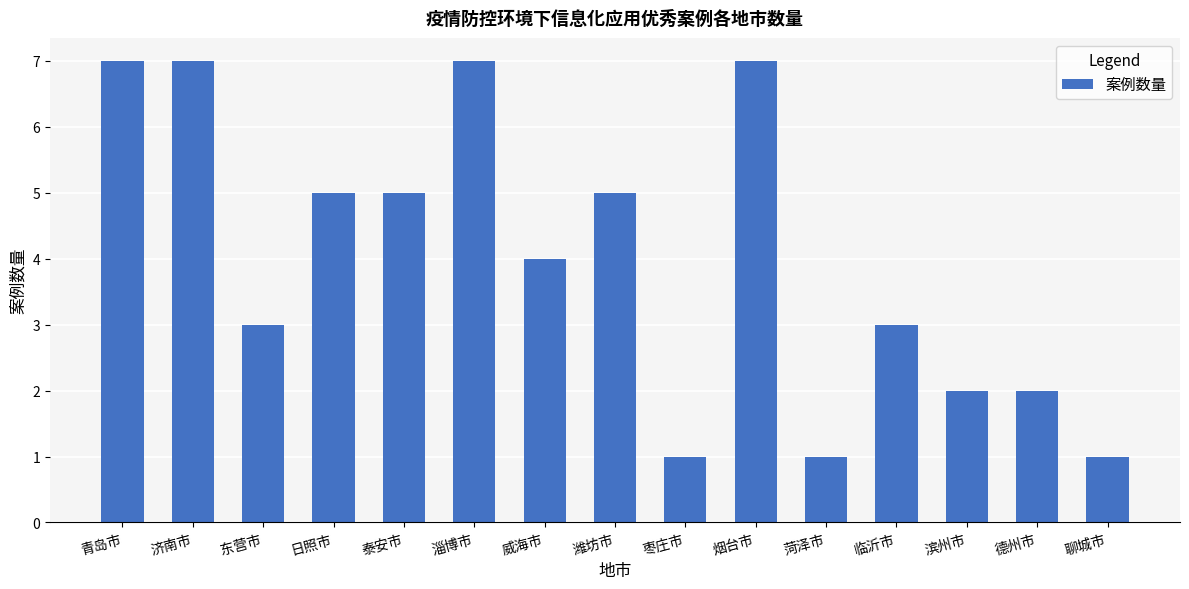

How many values are below 4?

7